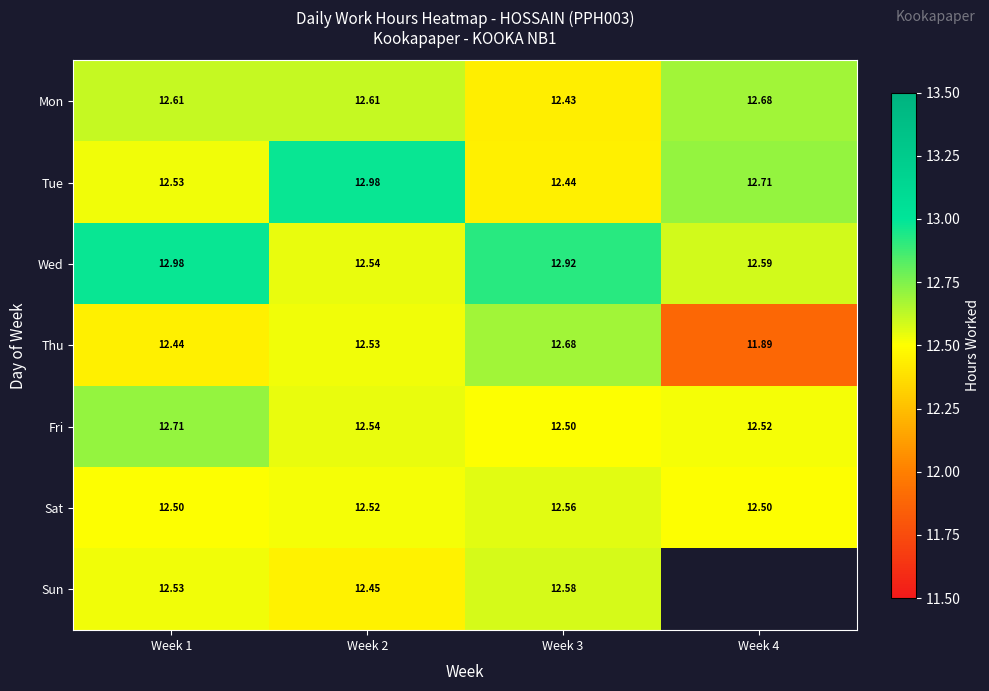

What is the smallest value displayed?

11.9